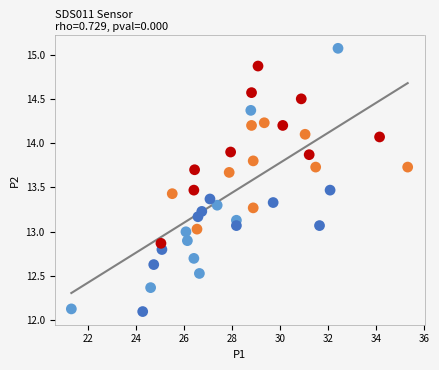

What is the range of Y values (max minus min)?

3.0